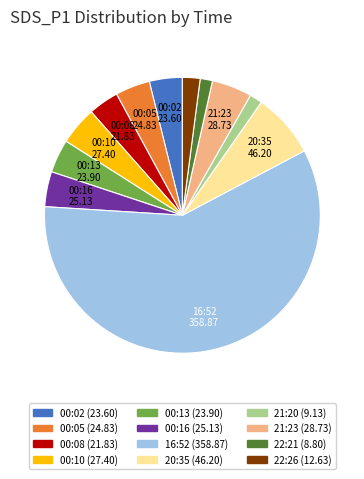

Which slice represents more than half of the pie?

16:52 (358.87)